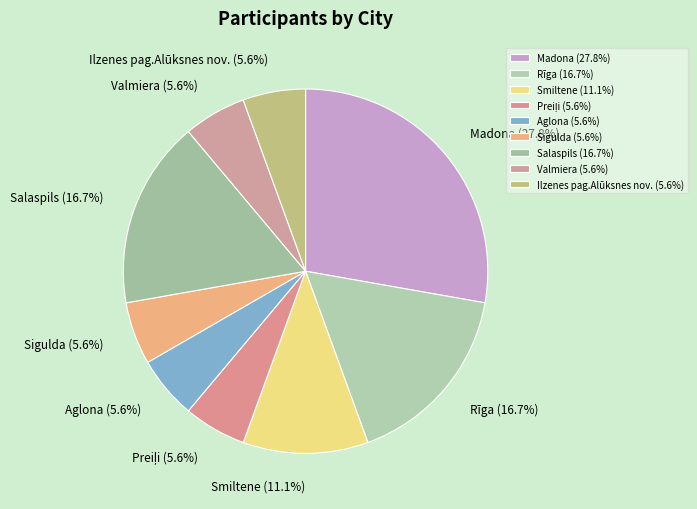

To the nearest percent, what is the combined percentage of Rīga and Aglona?

22%